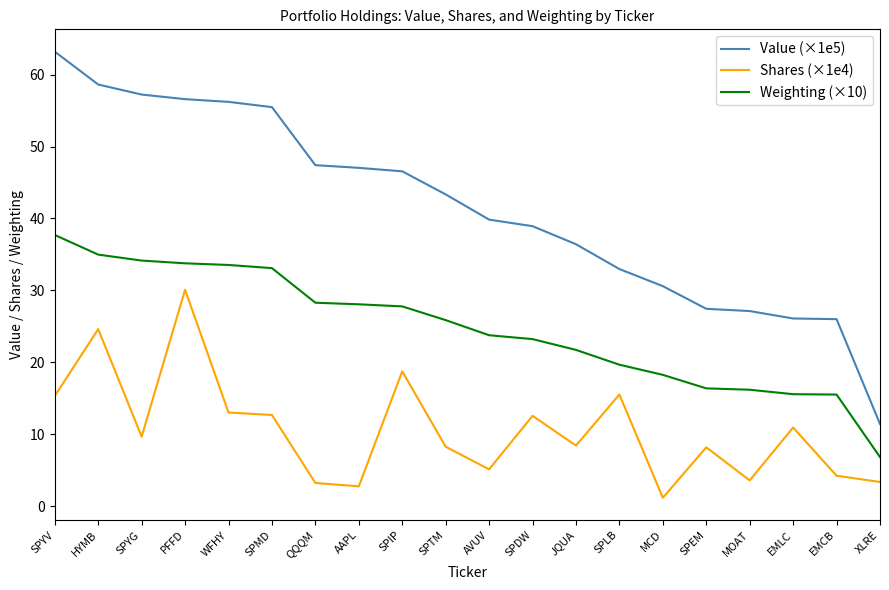

Which series has the largest range (max minus min)?

Value (×1e5)